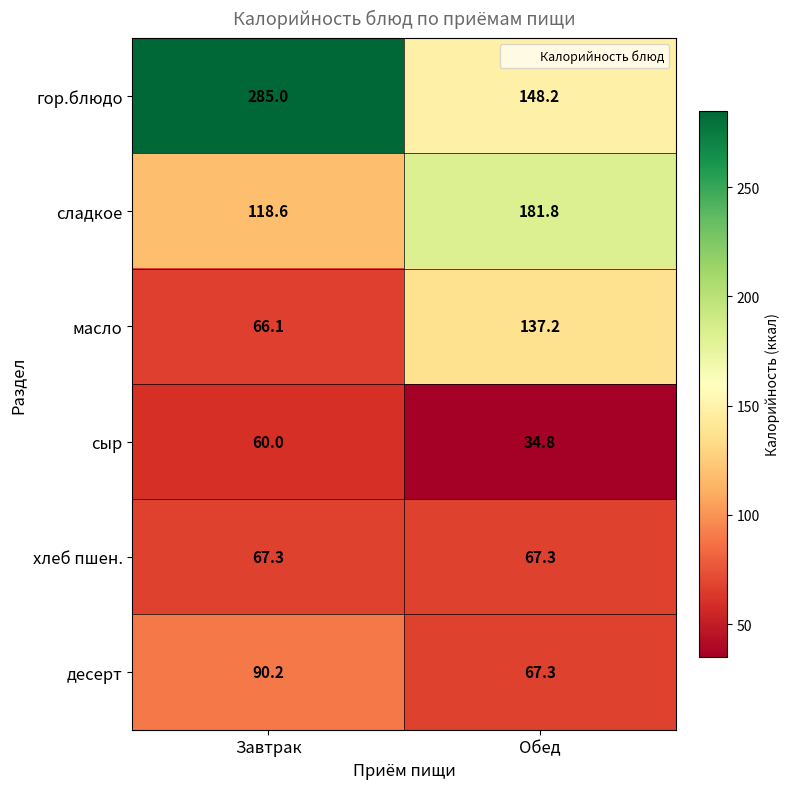

True or false: гор.блюдо has a value of 137.3 at Завтрак.

False